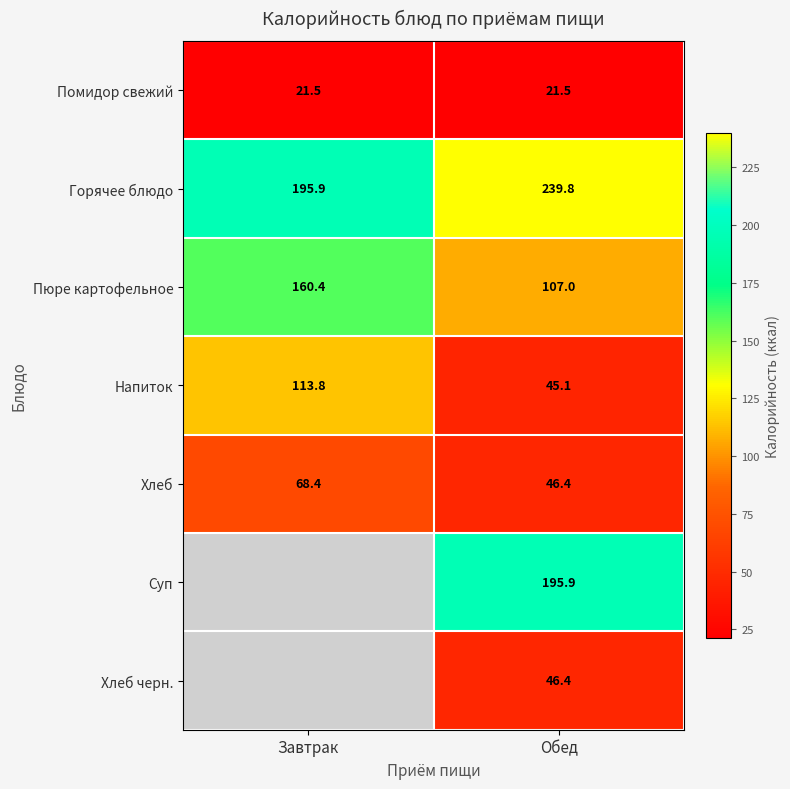

Rank the categories by Горячее блюдо value from highest to lowest.

Обед, Завтрак